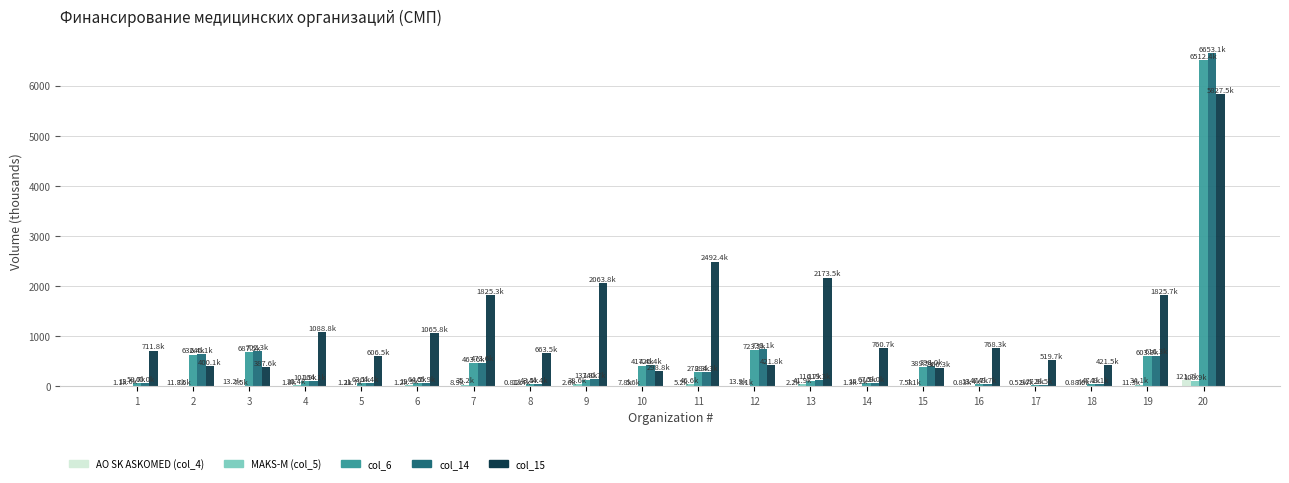

Which series has the largest total across all categories?

col_15